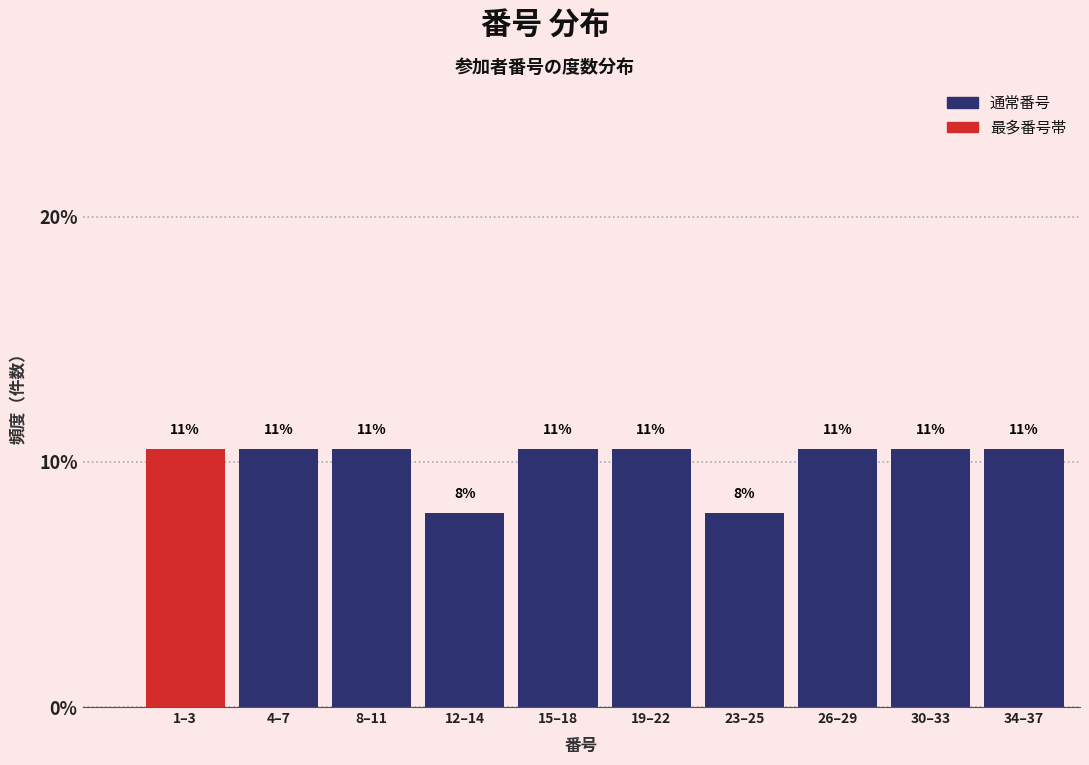

How many bars are there in total?

10